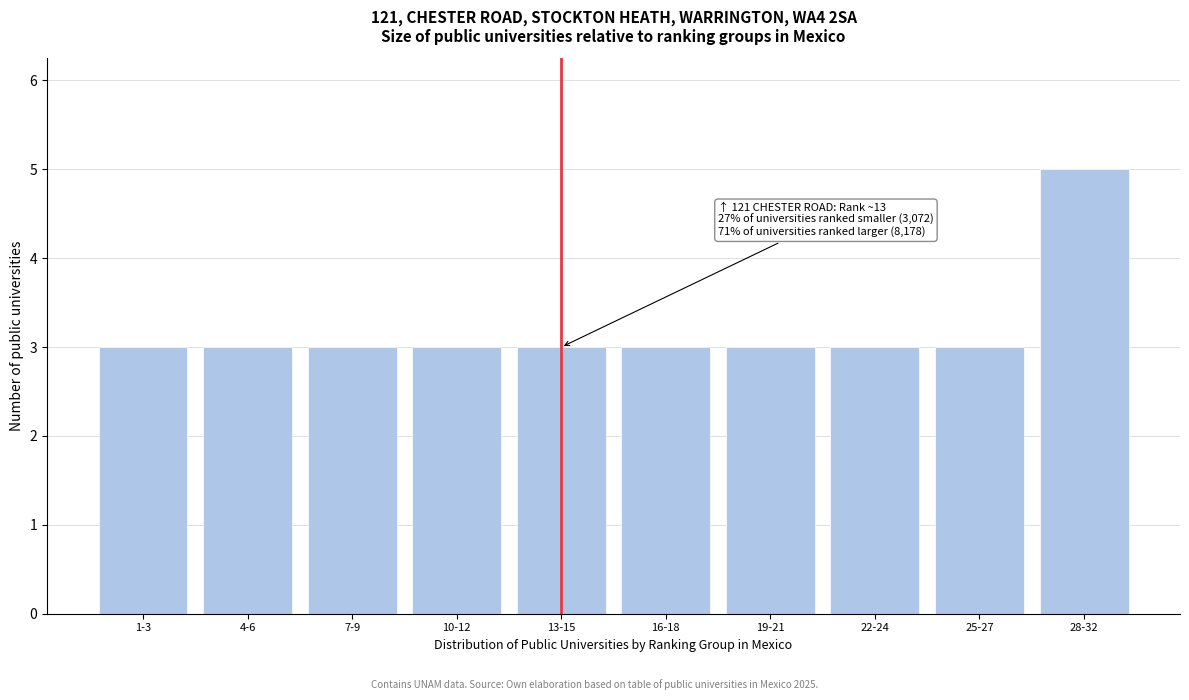

Reading left to right, transcribe all the data shown in this chart.

1-3=3	4-6=3	7-9=3	10-12=3	13-15=3	16-18=3	19-21=3	22-24=3	25-27=3	28-32=5